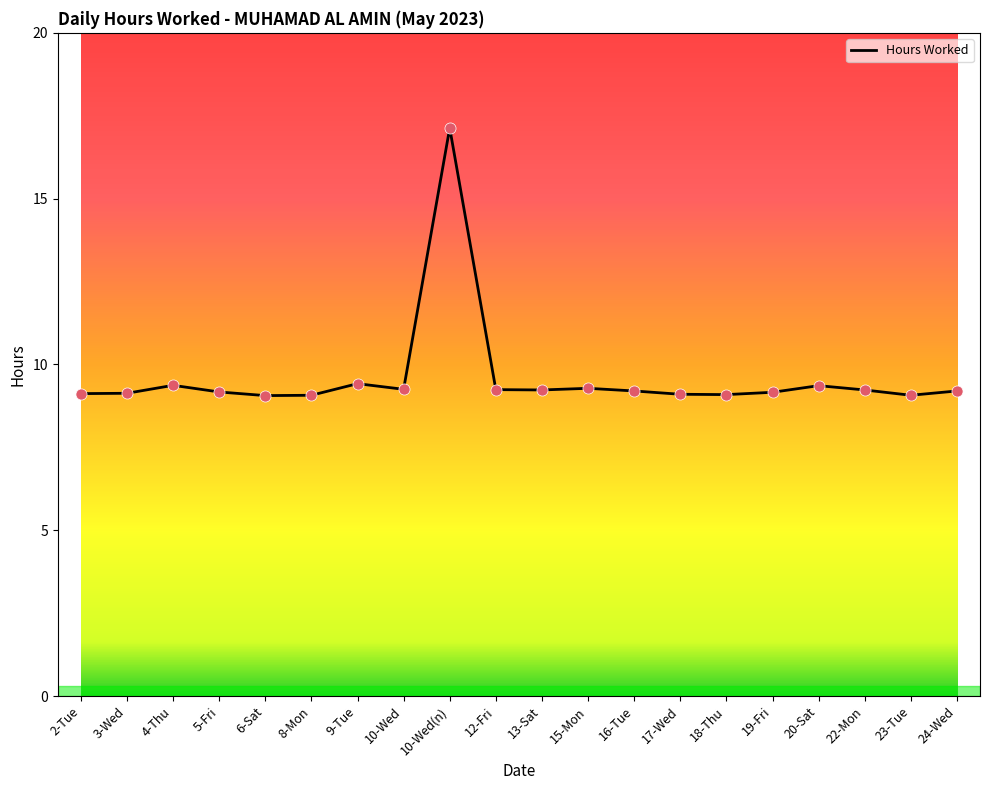

What is the change in value from 4-Thu to 10-Wed?

-0.1